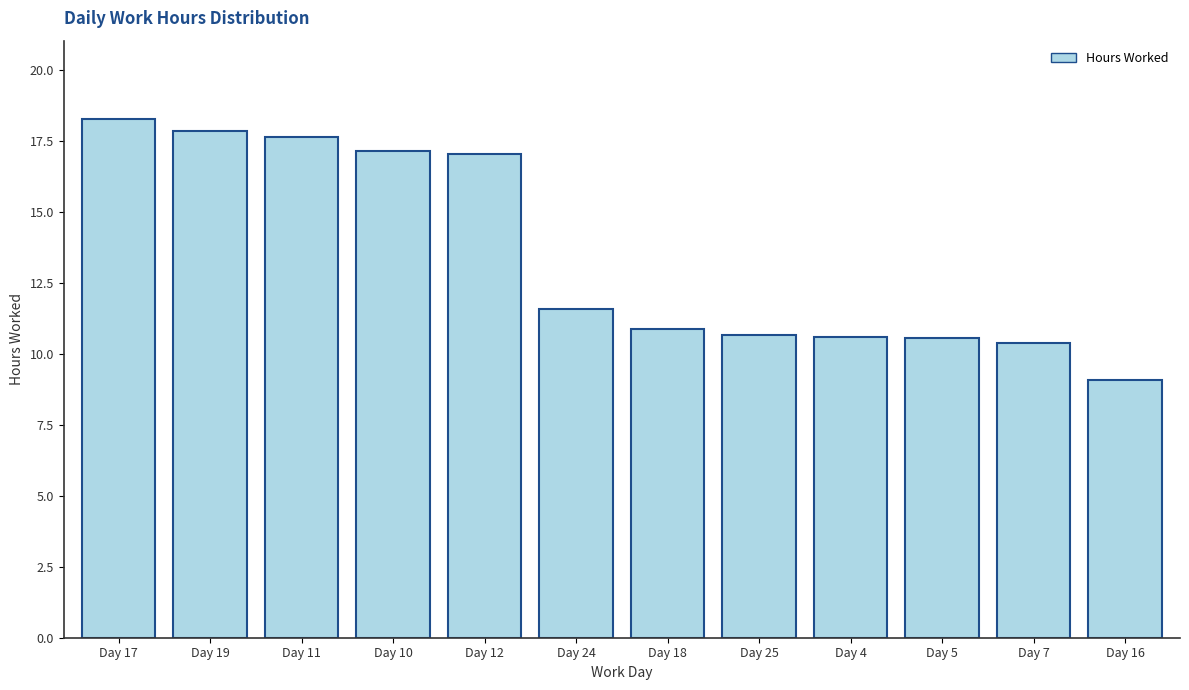

Between Day 24 and Day 12, which is larger?

Day 12